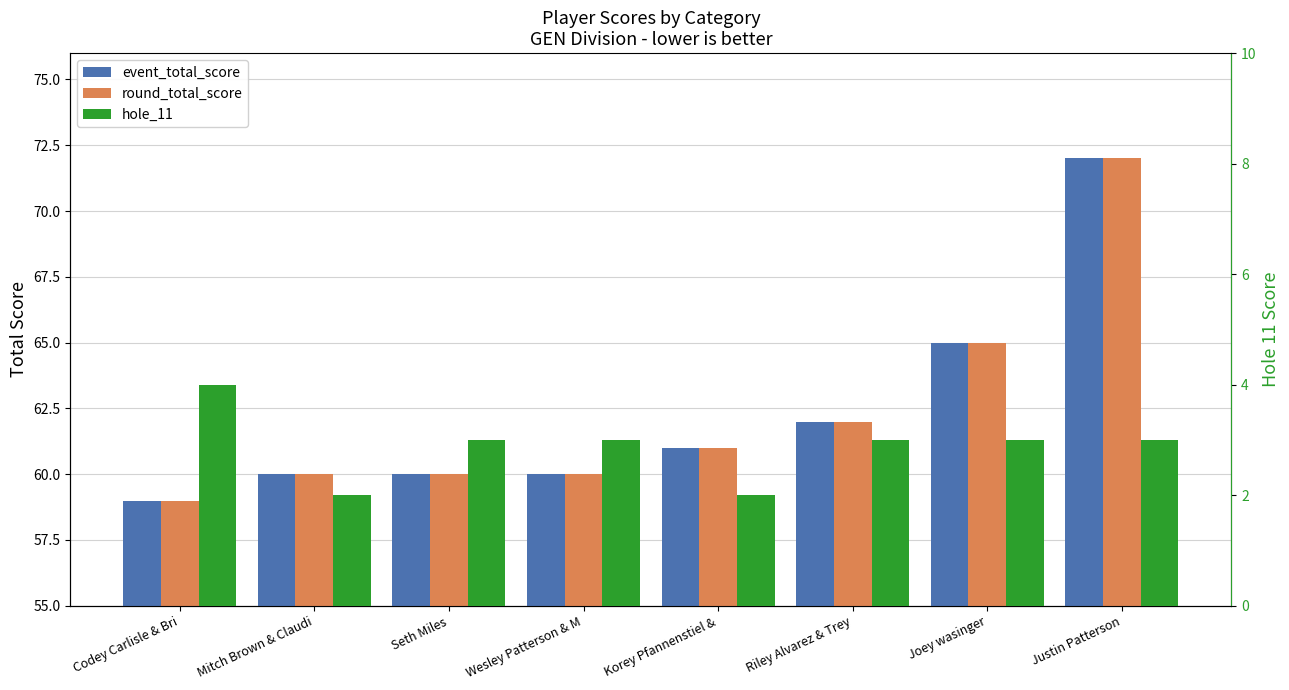

What is the label of the 1st bar from the left?

Codey Carlisle & Bri